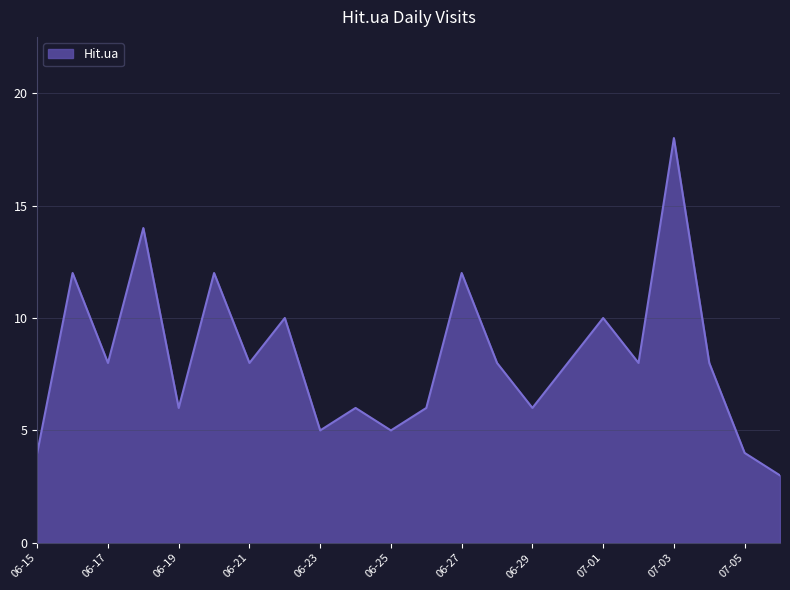

What is the minimum value shown in the chart?

3